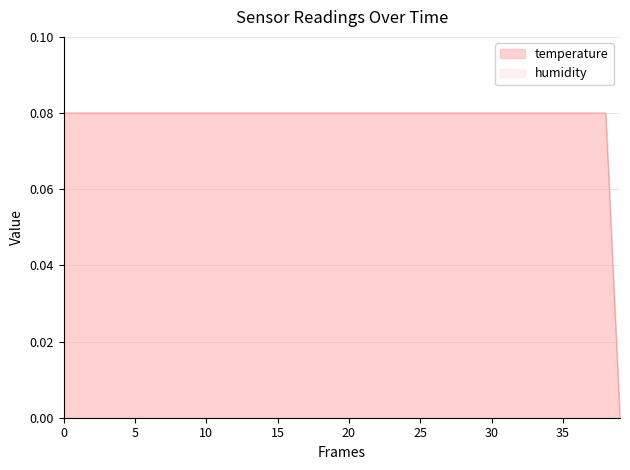

Which series has the widest spread of values?

temperature